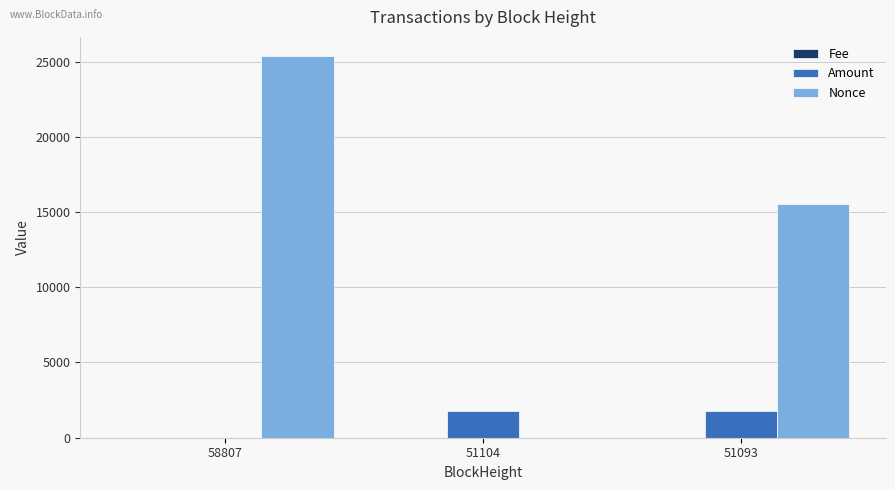

True or false: Nonce has a value of 15556.0 at 51093.

True